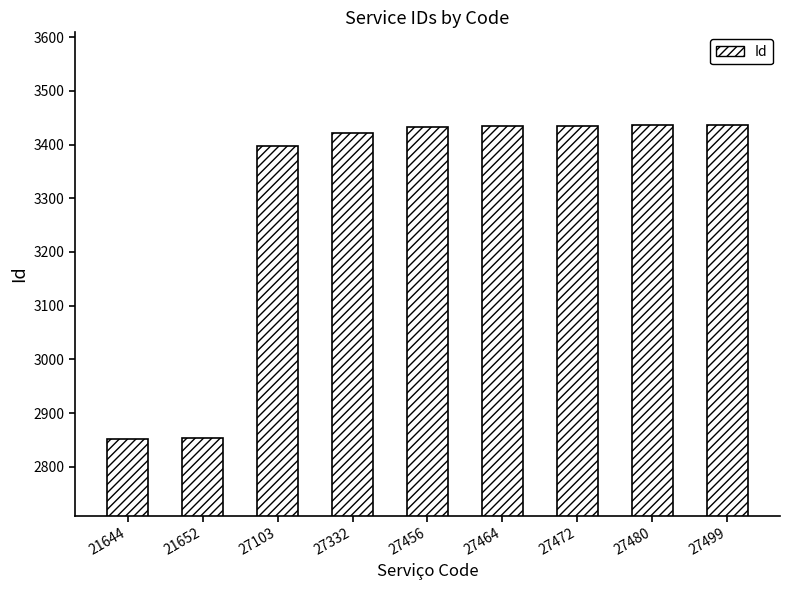

Read the value at 27499, to the nearest 50.

3450